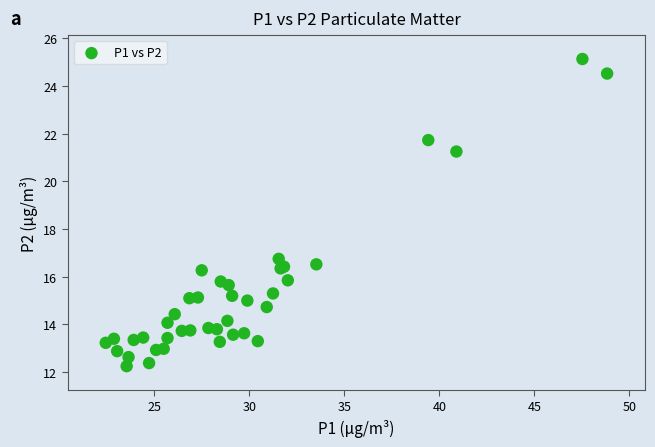

What Y value in the scatter plot is closest to 18?

16.8